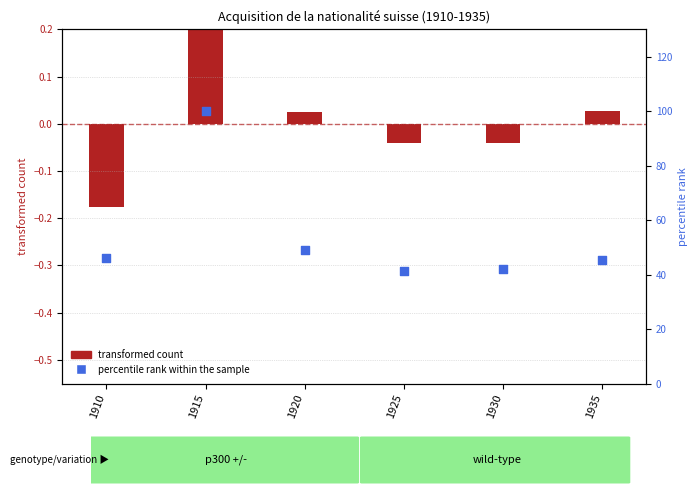

Is the value of transformed count at 1920 greater than the value of percentile rank within the sample at 1935?

No